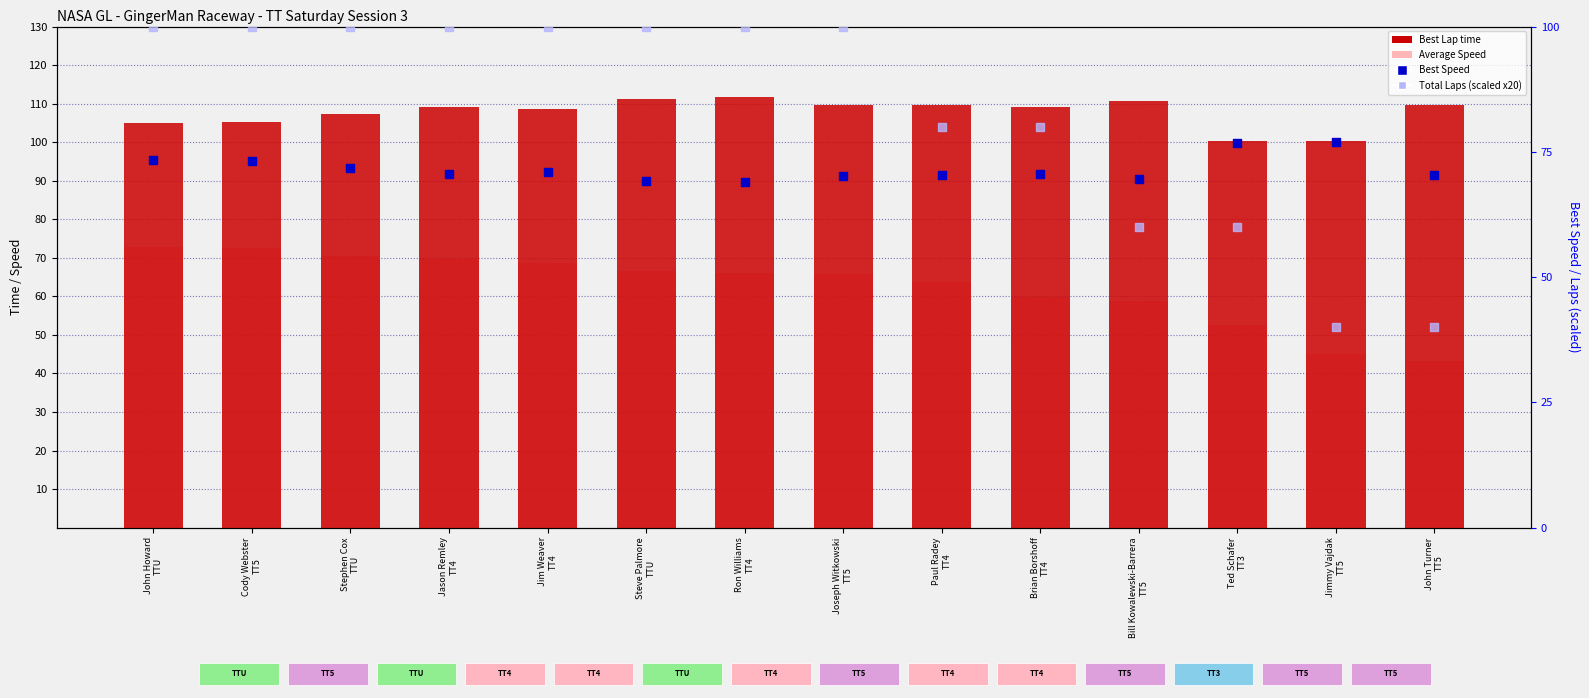

Which series has the largest total across all categories?

Best Lap time